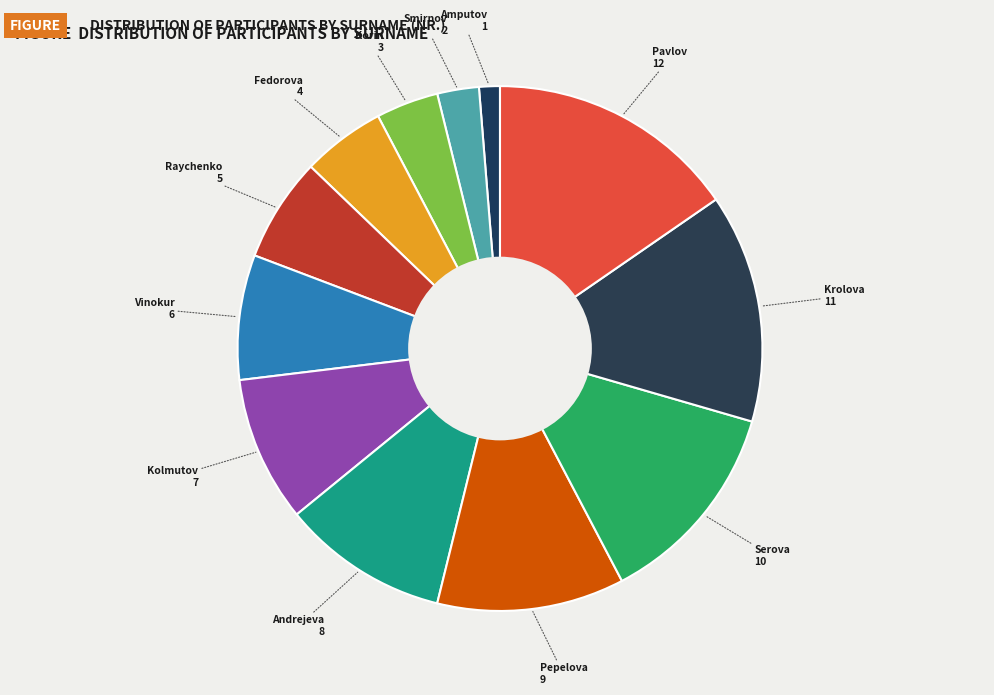

Between Pepelova and Andrejeva, which is larger?

Pepelova